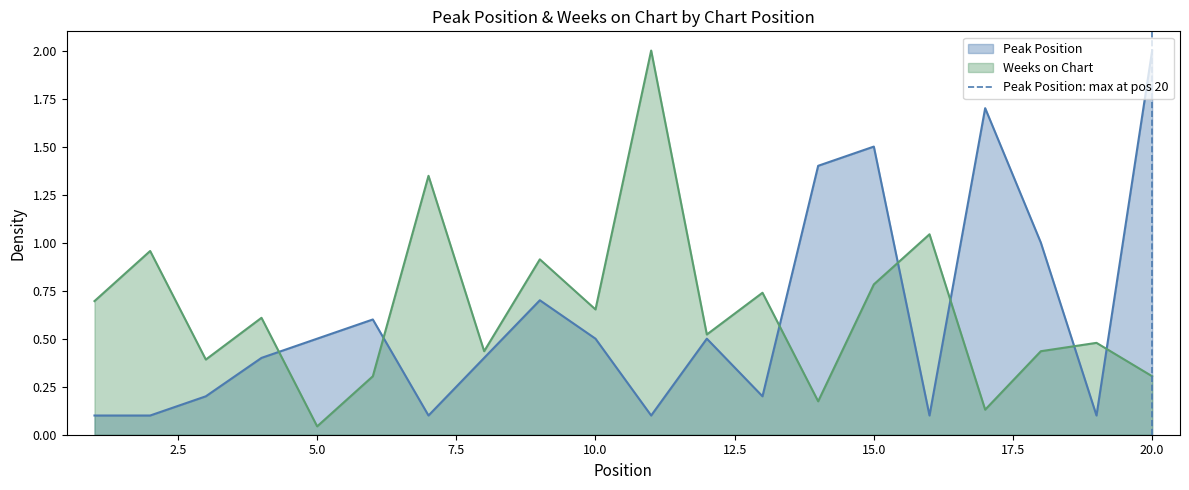

At which label does Peak Position reach its peak?

20.0